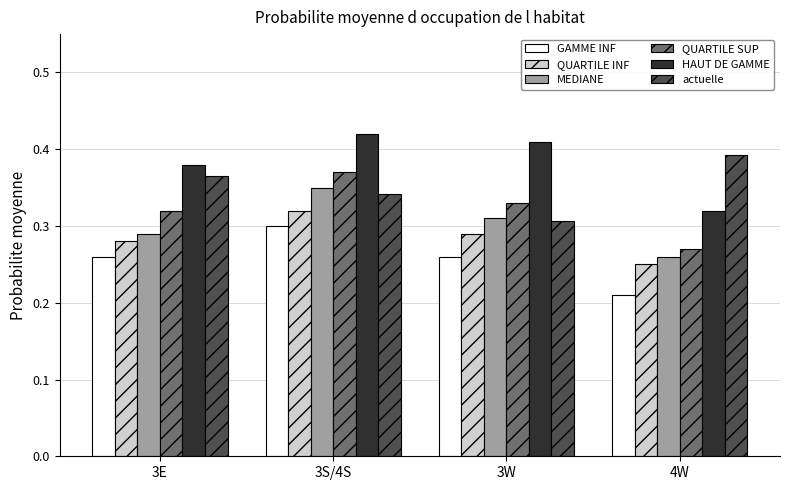

The GAMME INF series shows 0.1 at 4W. True or false?

False